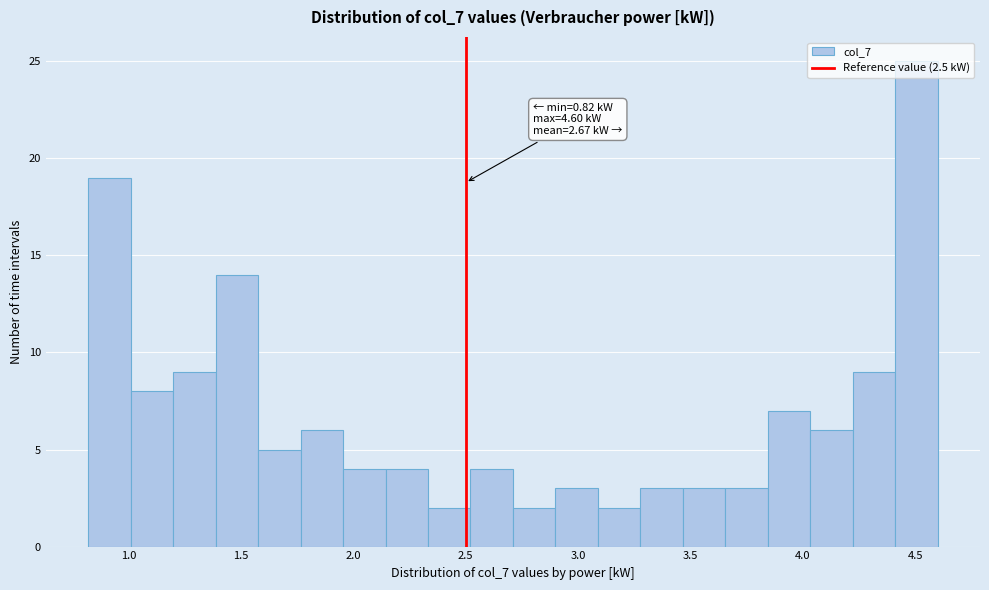

Read against the x-axis, roughly where is the centre of the tallest bar?

4.50